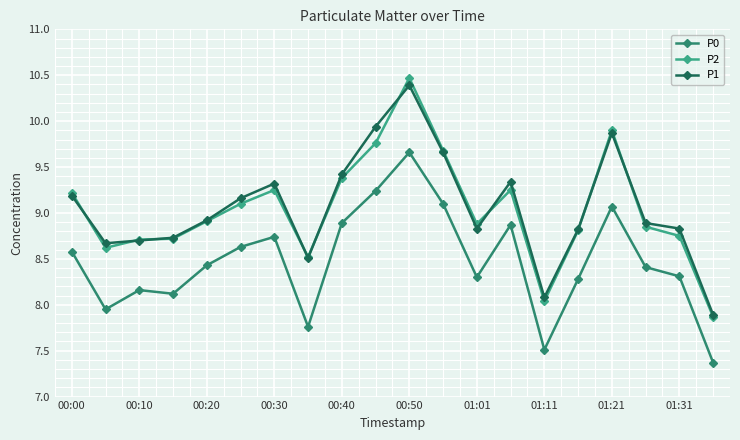

At how many categories does at least one series exceed 7?

20